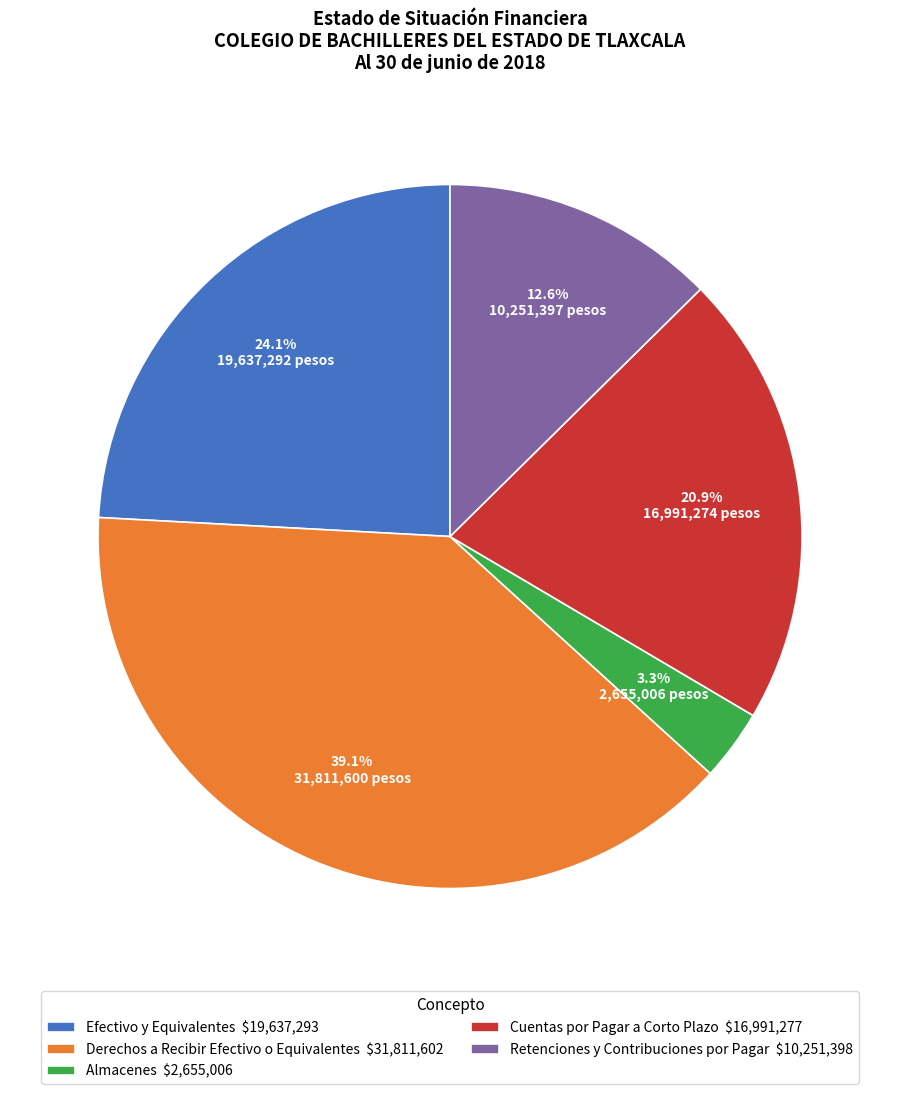

Combined, do Retenciones y Contribuciones por Pagar and Cuentas por Pagar a Corto Plazo account for over 50%?

No